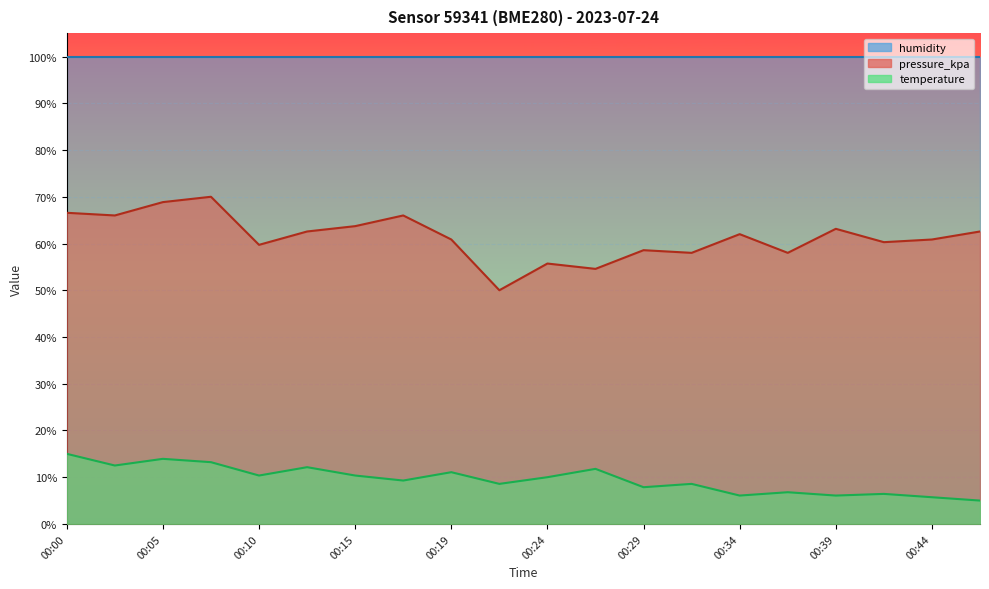

True or false: pressure_kpa and temperature intersect in this chart.

False